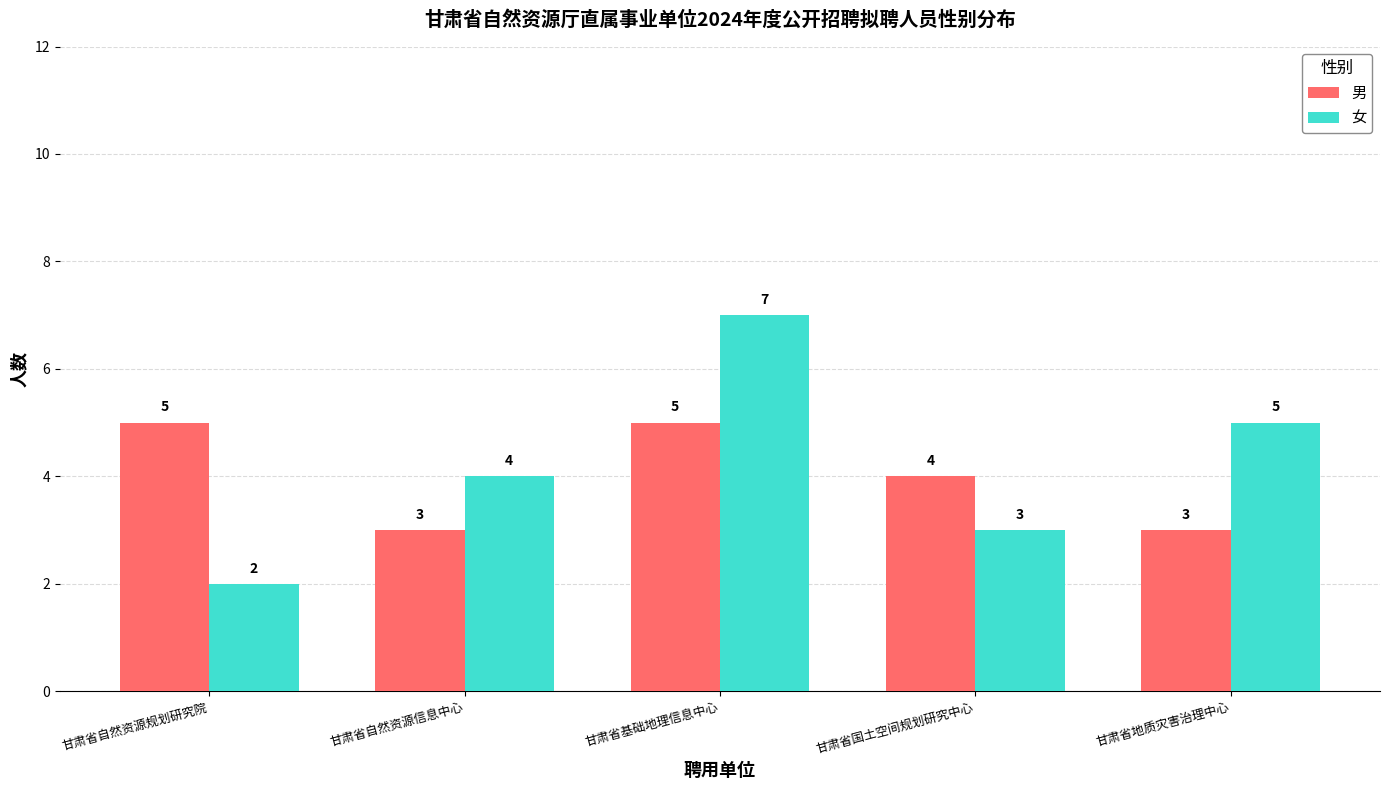

What is the difference between the second highest and second lowest values in the 女 series?

2